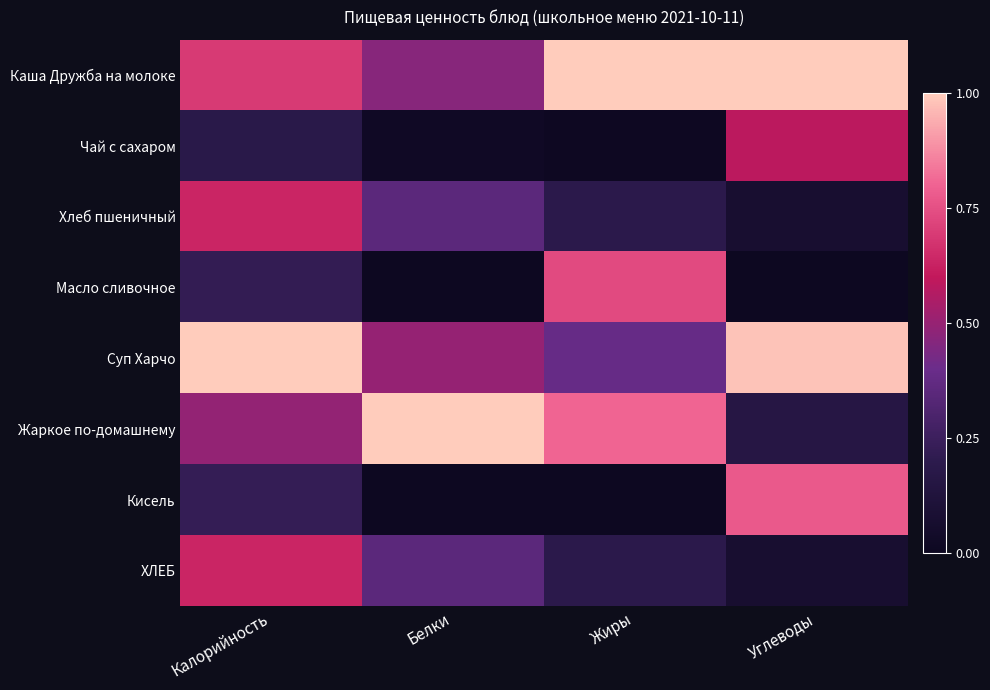

Reading left to right, extract all data points from this chart.

Каша Дружба на молоке: Калорийность=0.7	Белки=0.5	Жиры=1.0	Углеводы=1.0
Чай с сахаром: Калорийность=0.2	Белки=0.0	Жиры=0.0	Углеводы=0.6
Хлеб пшеничный: Калорийность=0.6	Белки=0.3	Жиры=0.2	Углеводы=0.1
Масло сливочное: Калорийность=0.2	Белки=0.0	Жиры=0.7	Углеводы=0.0
Суп Харчо: Калорийность=1.0	Белки=0.5	Жиры=0.4	Углеводы=1.0
Жаркое по-домашнему: Калорийность=0.5	Белки=1.0	Жиры=0.8	Углеводы=0.2
Кисель: Калорийность=0.2	Белки=0.0	Жиры=0.0	Углеводы=0.8
ХЛЕБ: Калорийность=0.6	Белки=0.3	Жиры=0.2	Углеводы=0.1